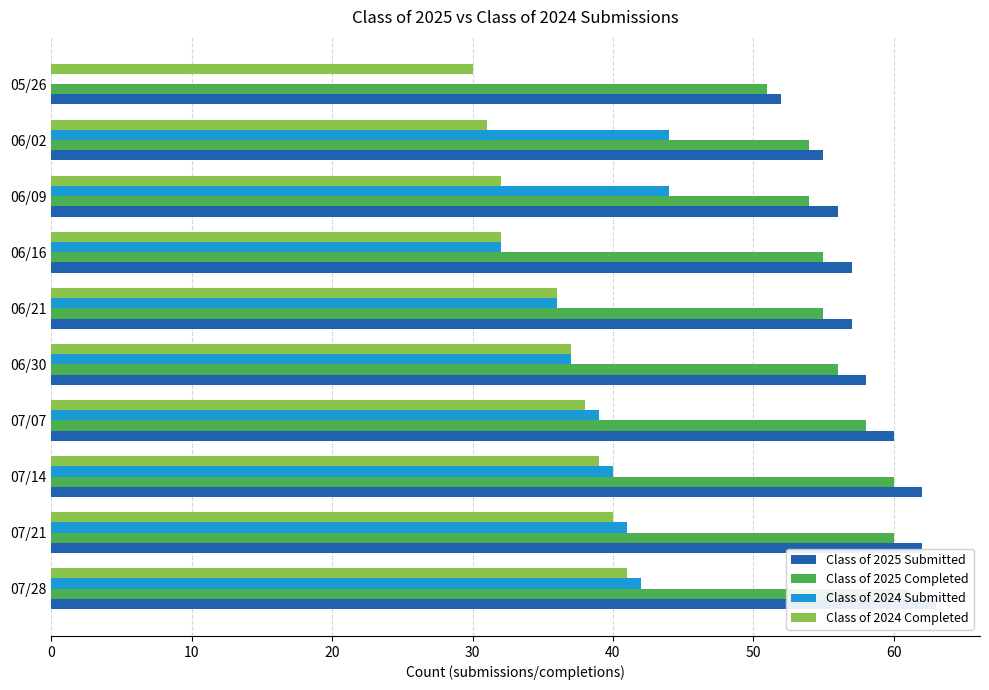

How many series are shown in this chart?

4